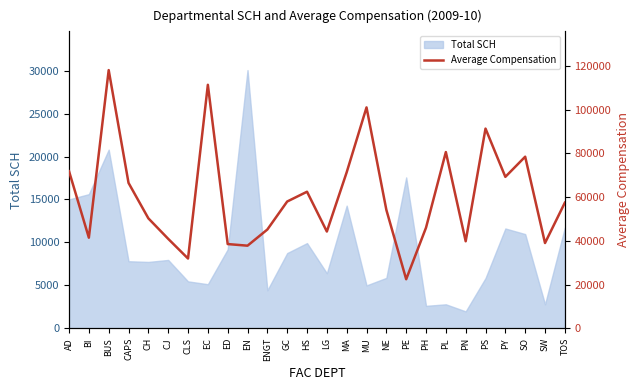

What is the label of the 18th point from the left?

PE